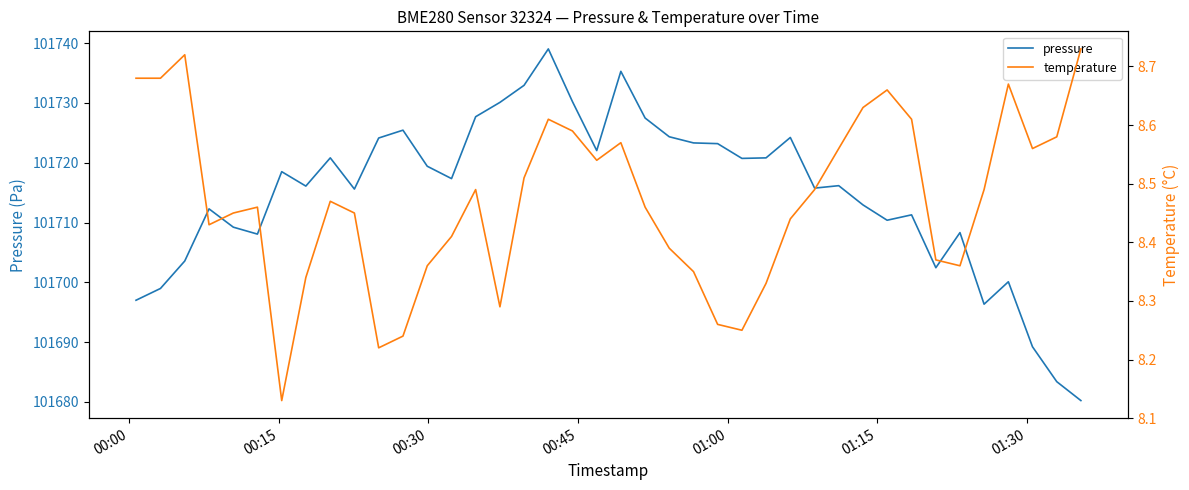

What are all the series names shown in the legend?

pressure, temperature